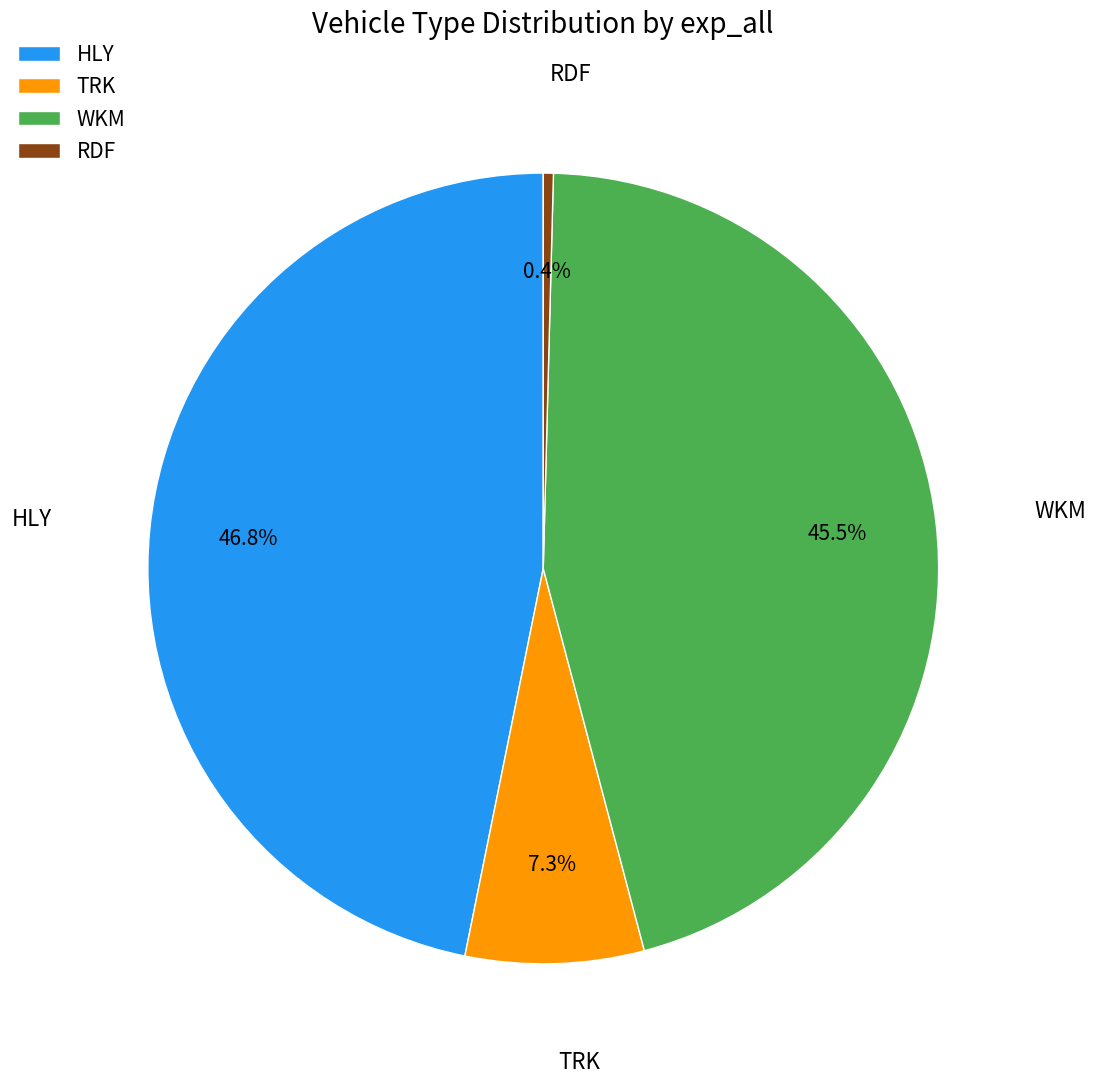

Which category has the biggest portion of the pie?

HLY